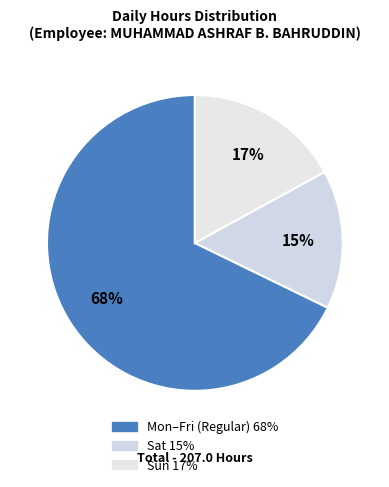

How many slices are in this pie chart?

3